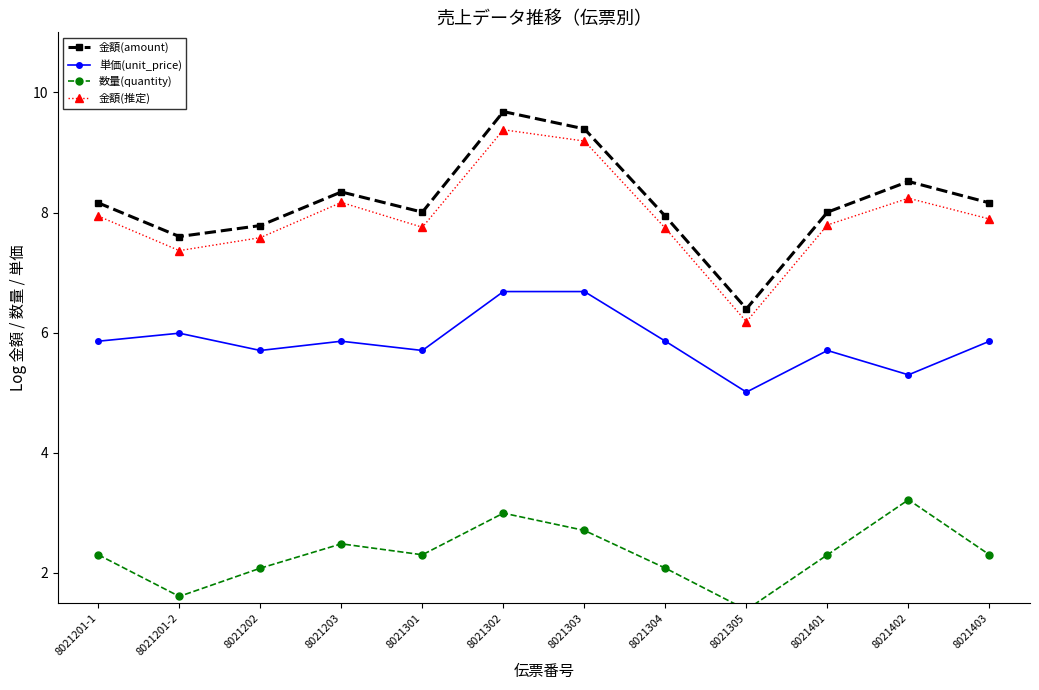

The 金額(推定) series shows 9.4 at 8021302. True or false?

True